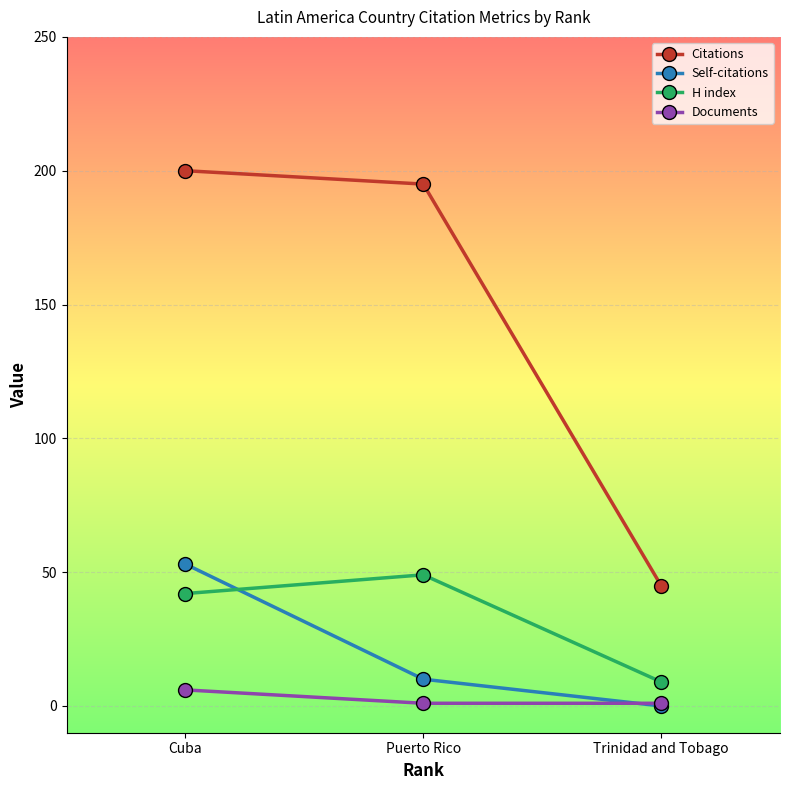

Reading left to right, transcribe all the data shown in this chart.

Citations: Cuba=200	Puerto Rico=195	Trinidad and Tobago=45
Self-citations: Cuba=53	Puerto Rico=10	Trinidad and Tobago=0
H index: Cuba=42	Puerto Rico=49	Trinidad and Tobago=9
Documents: Cuba=6	Puerto Rico=1	Trinidad and Tobago=1